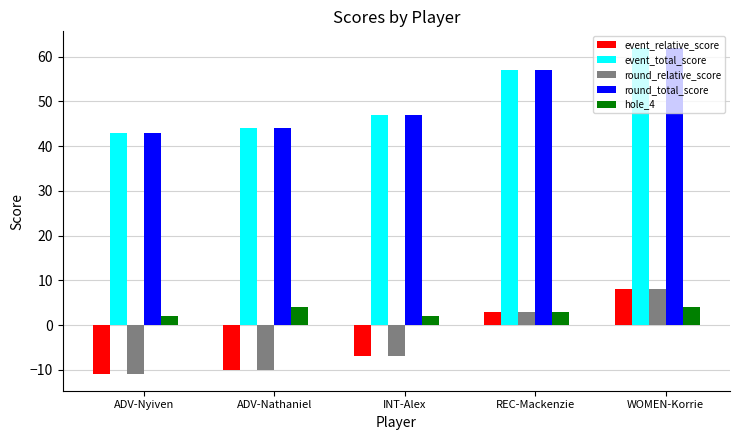

What is the difference between the maximum and minimum values in the event_relative_score series?

19